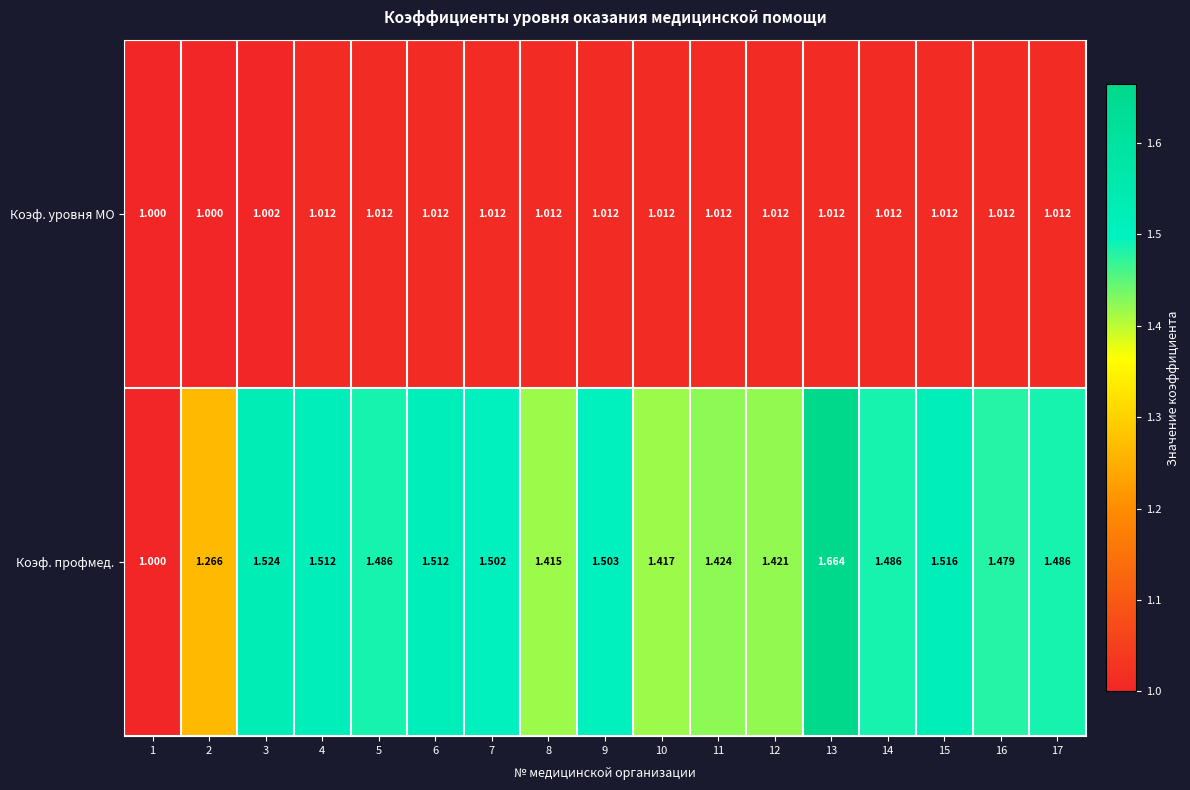

Which series has the largest range (max minus min)?

Коэф. профмед.